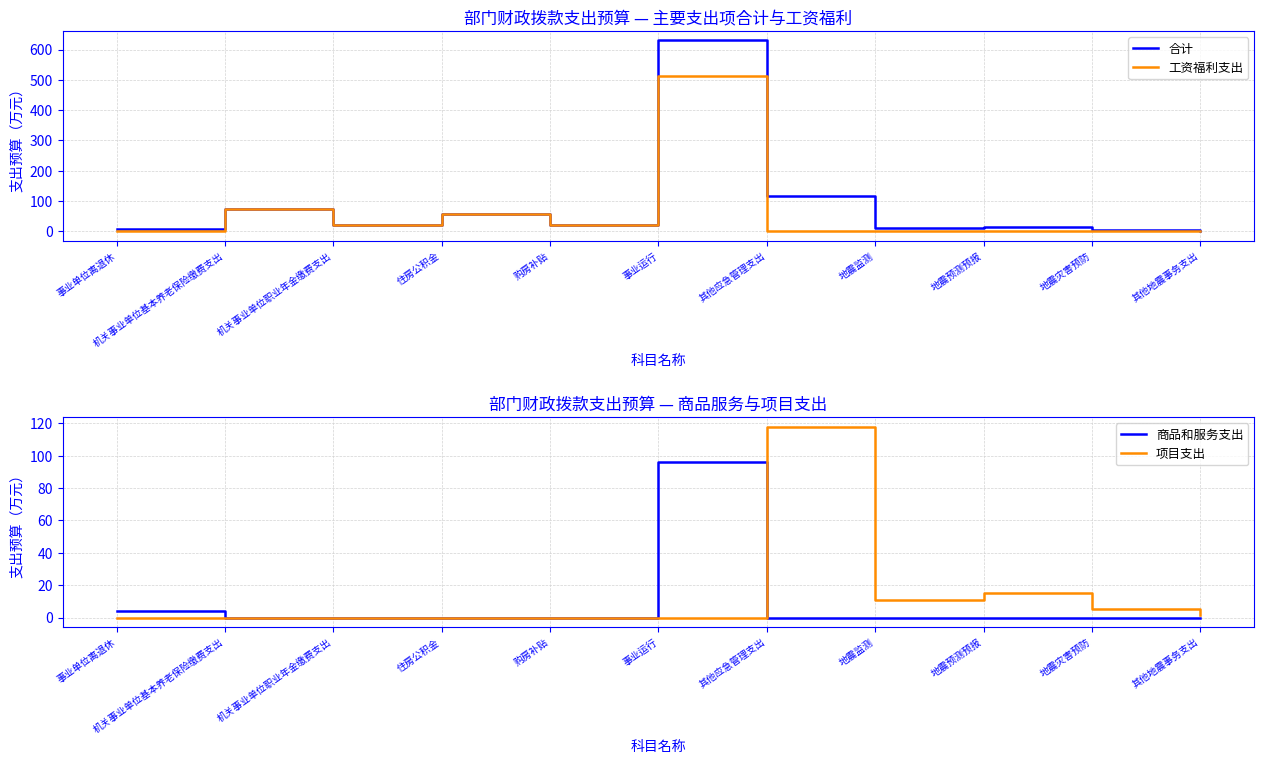

What is the difference between the maximum and second lowest values in the 商品和服务支出 series?

96.2